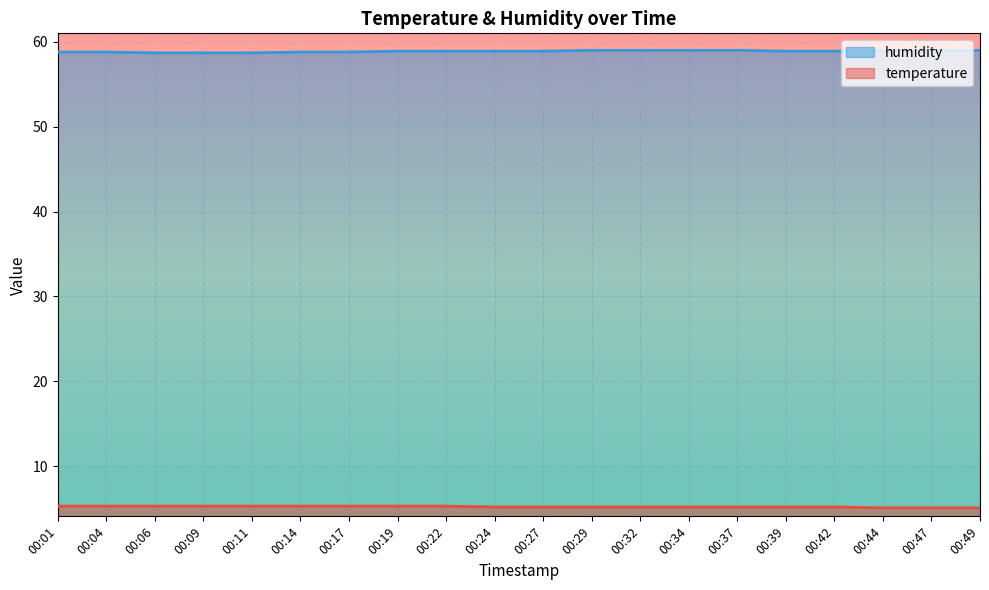

True or false: temperature has more than 2 points higher than both neighbors.

False